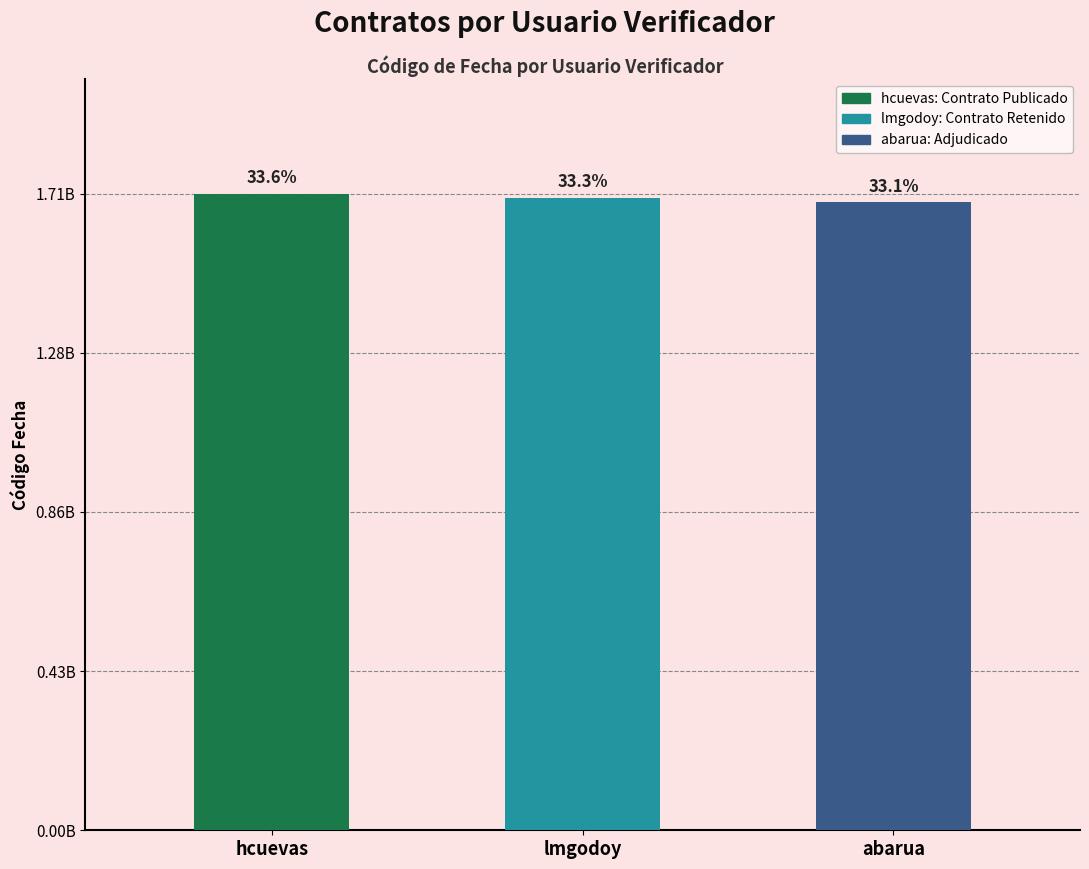

What is the minimum value shown in the chart?

1689782865